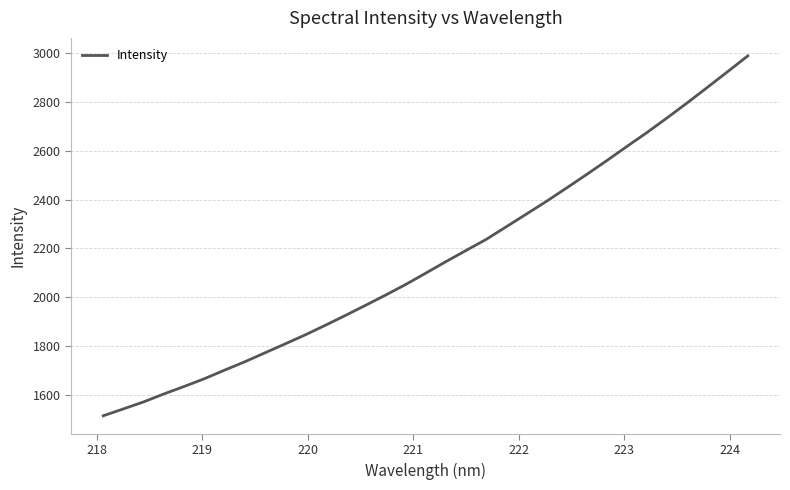

What is the difference between the maximum and minimum values?

1475.4